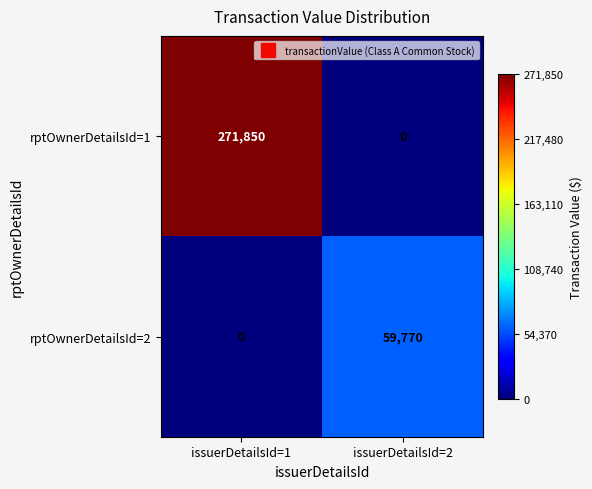

At how many categories does at least one series exceed 212889?

1